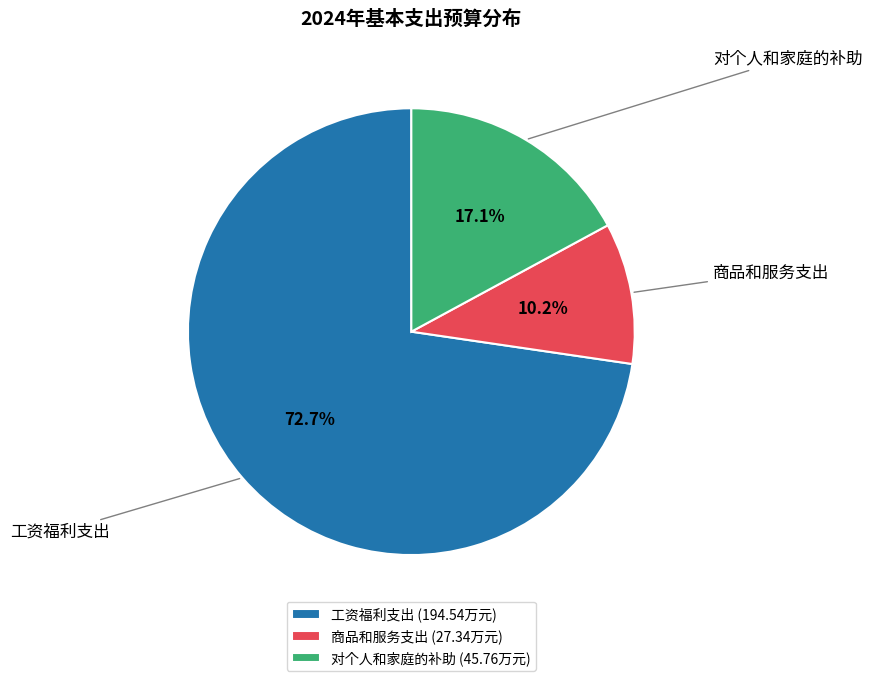

What percentage is the 商品和服务支出 slice, to the nearest percent?

10%